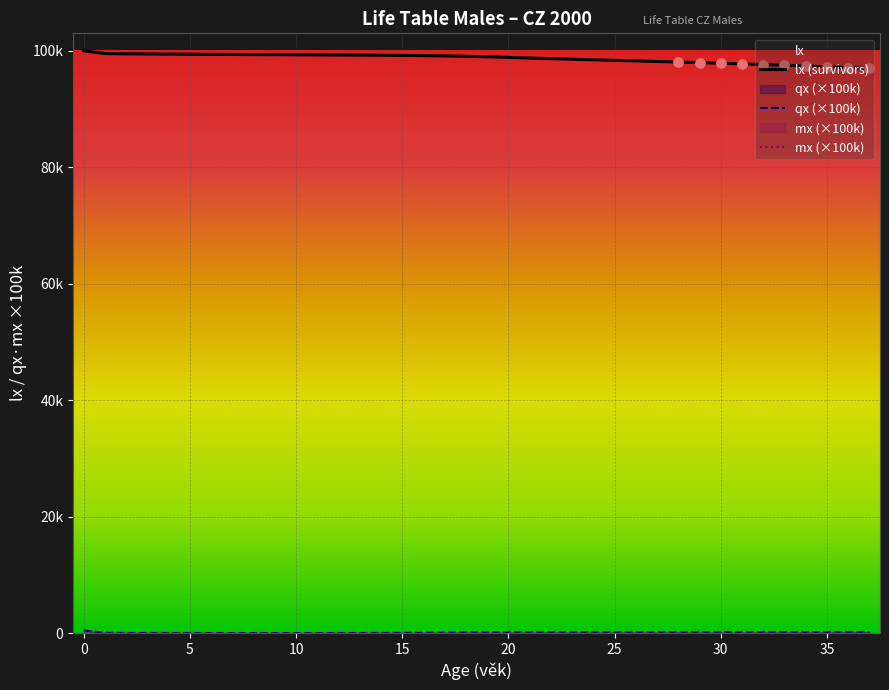

Between 5 and 36, which is larger?

5